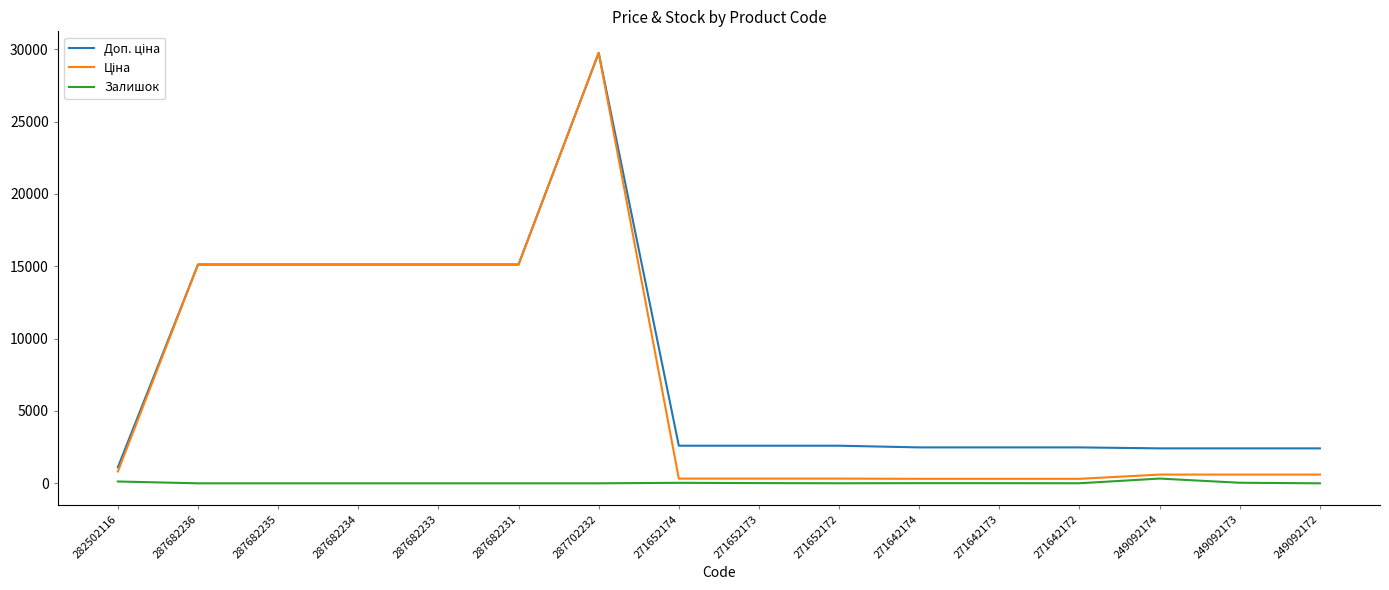

How many categories are shown in the chart?

16